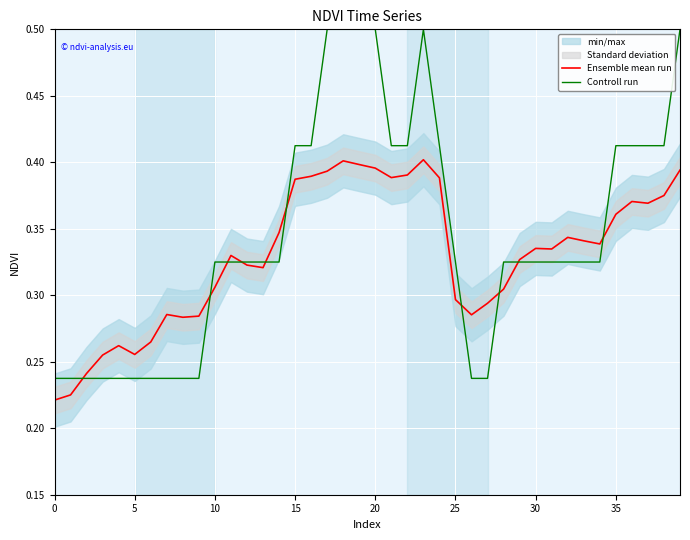

Rank the series by their maximum value, from highest to lowest.

Controll run, Ensemble mean run